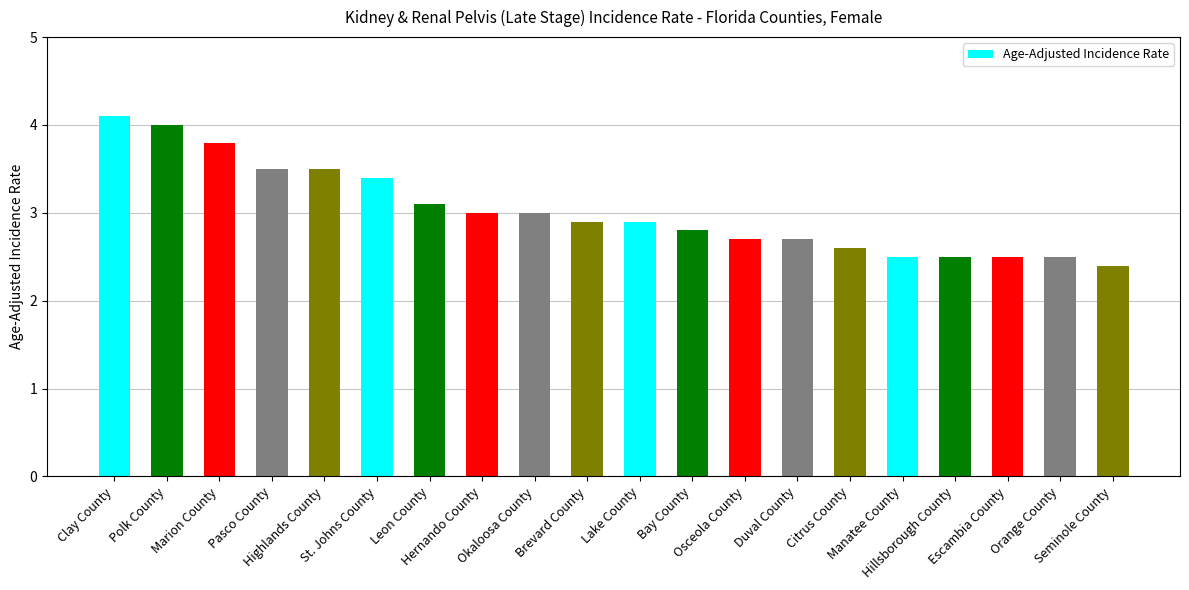

Reading left to right, list all the values displayed in this chart.

Clay County=4.1	Polk County=4.0	Marion County=3.8	Pasco County=3.5	Highlands County=3.5	St. Johns County=3.4	Leon County=3.1	Hernando County=3.0	Okaloosa County=3.0	Brevard County=2.9	Lake County=2.9	Bay County=2.8	Osceola County=2.7	Duval County=2.7	Citrus County=2.6	Manatee County=2.5	Hillsborough County=2.5	Escambia County=2.5	Orange County=2.5	Seminole County=2.4